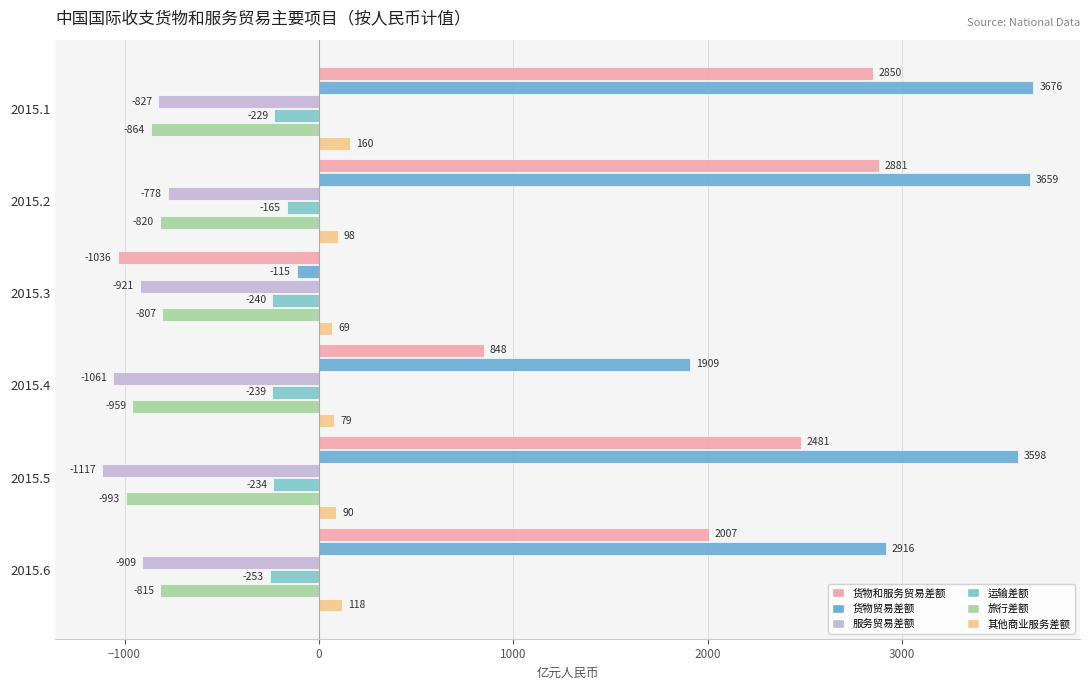

How many categories are shown in the chart?

6